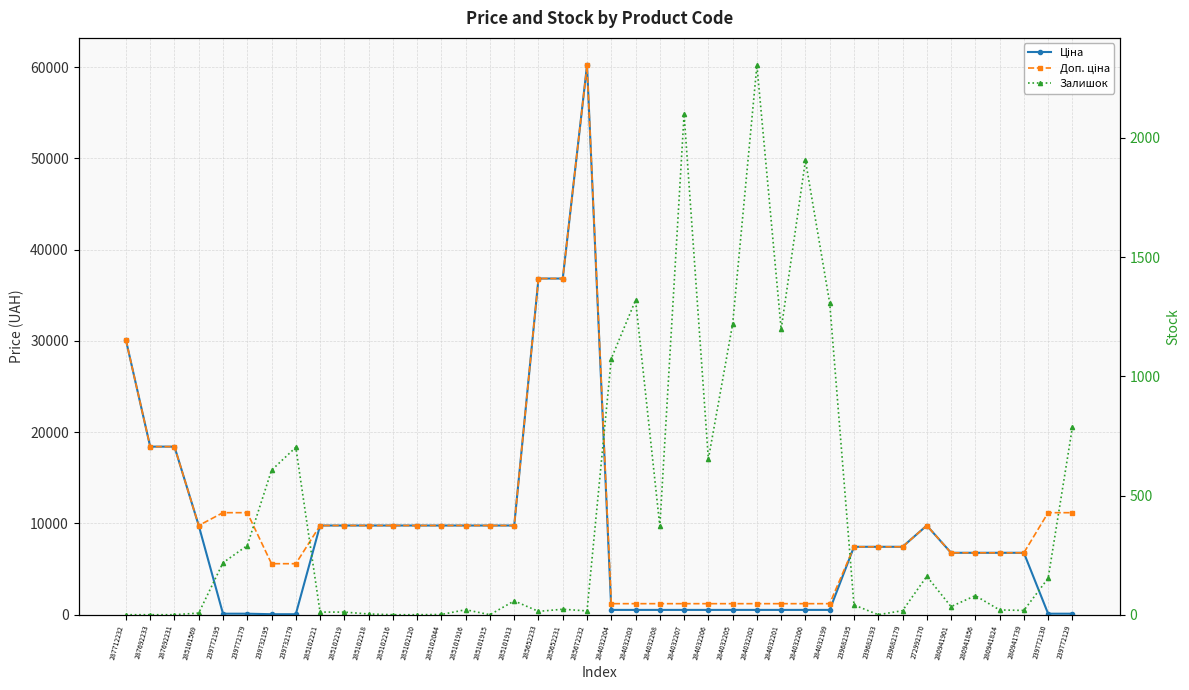

What is the spread (max minus min) of values at 239772130?

11070.2